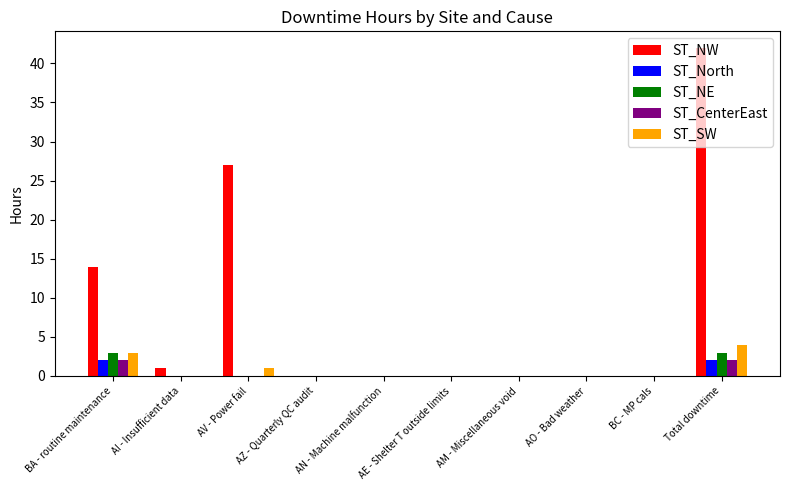

Reading left to right, what are all the values shown in this chart?

ST_NW: BA - routine maintenance=14	AI - Insufficient data=1	AV - Power fail=27	AZ - Quarterly QC audit=0	AN - Machine malfunction=0	AE - Shelter T outside limits=0	AM - Miscellaneous void=0	AO - Bad weather=0	BC - MP cals=0	Total downtime=42
ST_North: BA - routine maintenance=2	AI - Insufficient data=0	AV - Power fail=0	AZ - Quarterly QC audit=0	AN - Machine malfunction=0	AE - Shelter T outside limits=0	AM - Miscellaneous void=0	AO - Bad weather=0	BC - MP cals=0	Total downtime=2
ST_NE: BA - routine maintenance=3	AI - Insufficient data=0	AV - Power fail=0	AZ - Quarterly QC audit=0	AN - Machine malfunction=0	AE - Shelter T outside limits=0	AM - Miscellaneous void=0	AO - Bad weather=0	BC - MP cals=0	Total downtime=3
ST_CenterEast: BA - routine maintenance=2	AI - Insufficient data=0	AV - Power fail=0	AZ - Quarterly QC audit=0	AN - Machine malfunction=0	AE - Shelter T outside limits=0	AM - Miscellaneous void=0	AO - Bad weather=0	BC - MP cals=0	Total downtime=2
ST_SW: BA - routine maintenance=3	AI - Insufficient data=0	AV - Power fail=1	AZ - Quarterly QC audit=0	AN - Machine malfunction=0	AE - Shelter T outside limits=0	AM - Miscellaneous void=0	AO - Bad weather=0	BC - MP cals=0	Total downtime=4